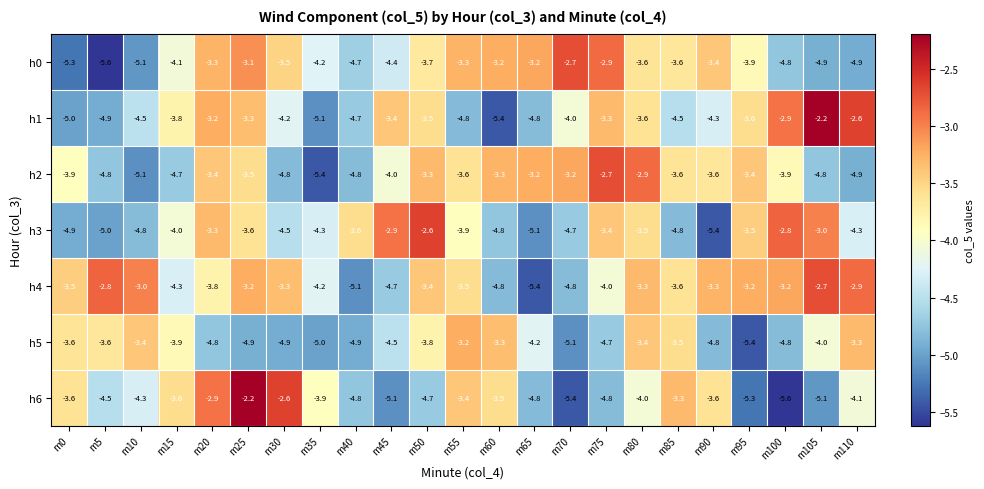

What is the difference between the maximum and minimum values in the h4 series?

2.7